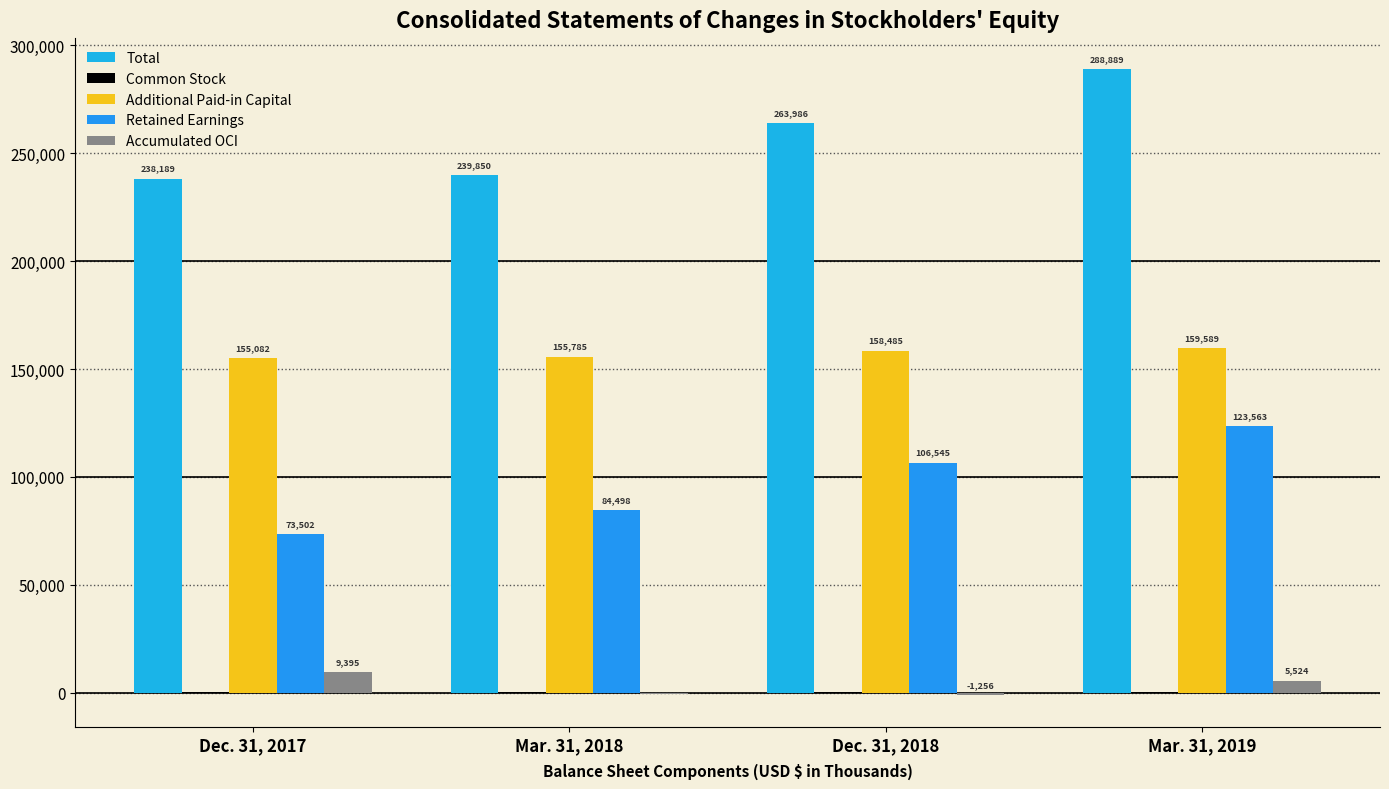

Reading left to right, what are all the values shown in this chart?

Total: Dec. 31, 2017=238189	Mar. 31, 2018=239850	Dec. 31, 2018=263986	Mar. 31, 2019=288889
Common Stock: Dec. 31, 2017=210	Mar. 31, 2018=210	Dec. 31, 2018=212	Mar. 31, 2019=213
Additional Paid-in Capital: Dec. 31, 2017=155082	Mar. 31, 2018=155785	Dec. 31, 2018=158485	Mar. 31, 2019=159589
Retained Earnings: Dec. 31, 2017=73502	Mar. 31, 2018=84498	Dec. 31, 2018=106545	Mar. 31, 2019=123563
Accumulated OCI: Dec. 31, 2017=9395	Mar. 31, 2018=-643	Dec. 31, 2018=-1256	Mar. 31, 2019=5524